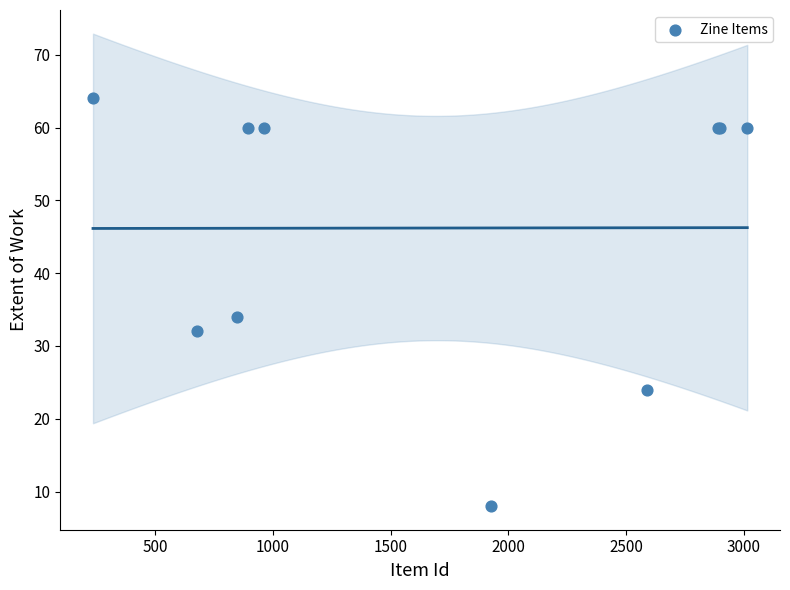

What Y value in the scatter plot is closest to 36?

34